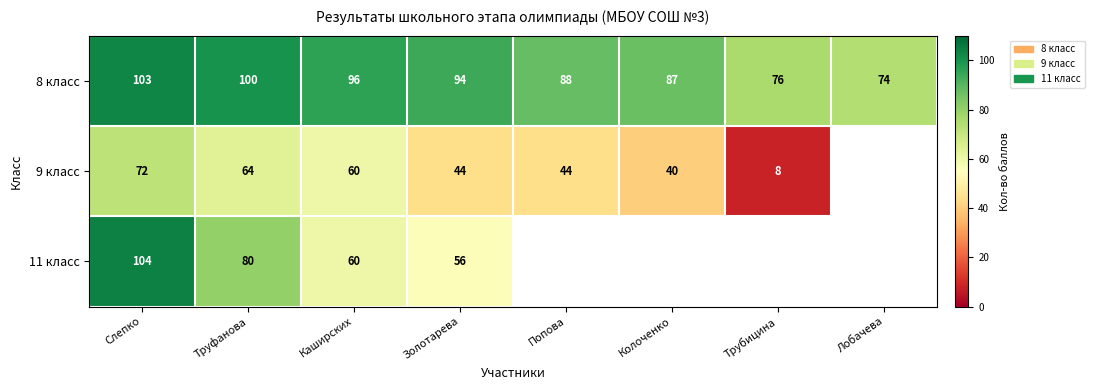

True or false: 8 класс has a value of 172.7 at Слепко.

False